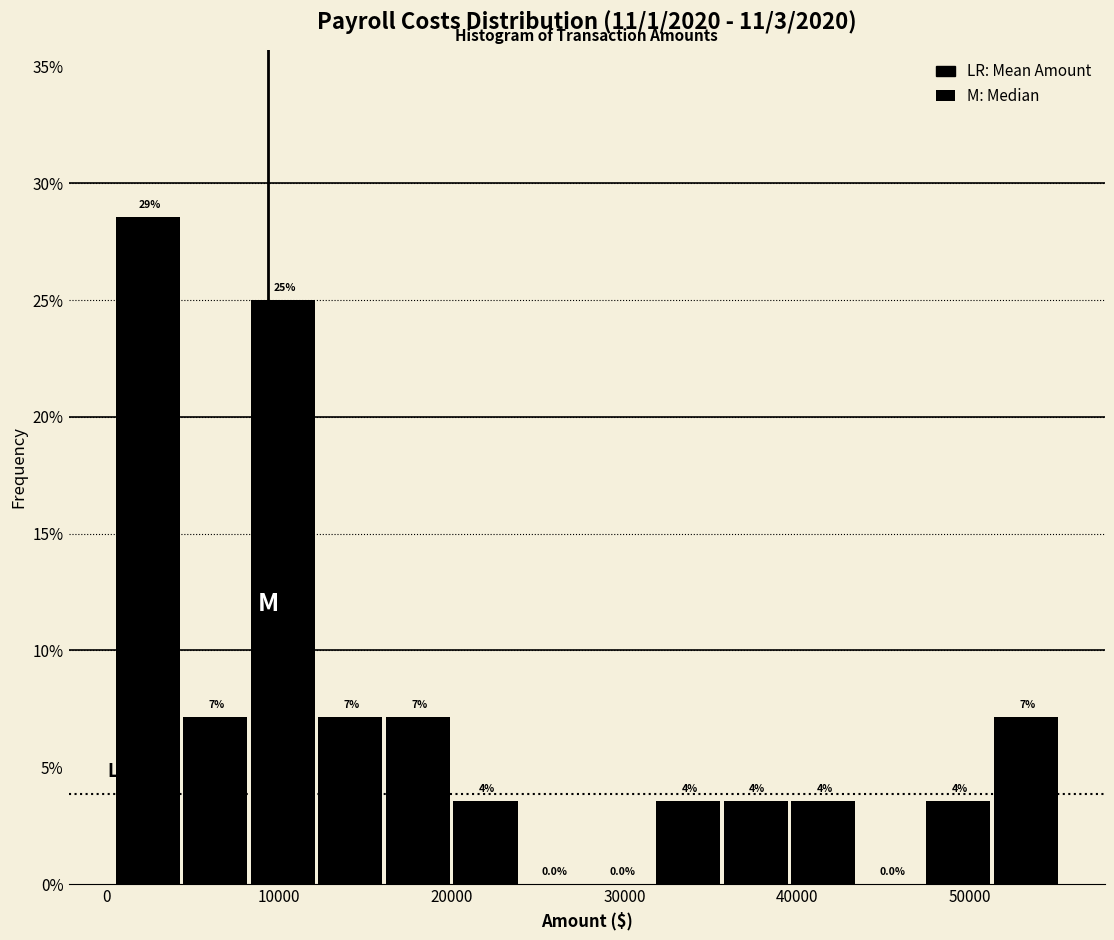

Read against the x-axis, roughly where is the centre of the tallest bar?

2000